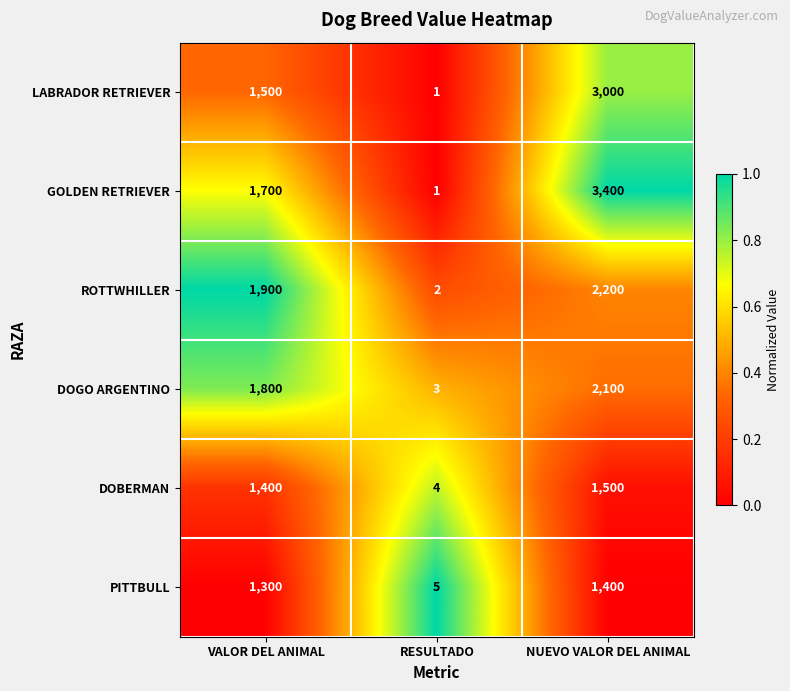

Which series changed the most between VALOR DEL ANIMAL and RESULTADO?

ROTTWHILLER